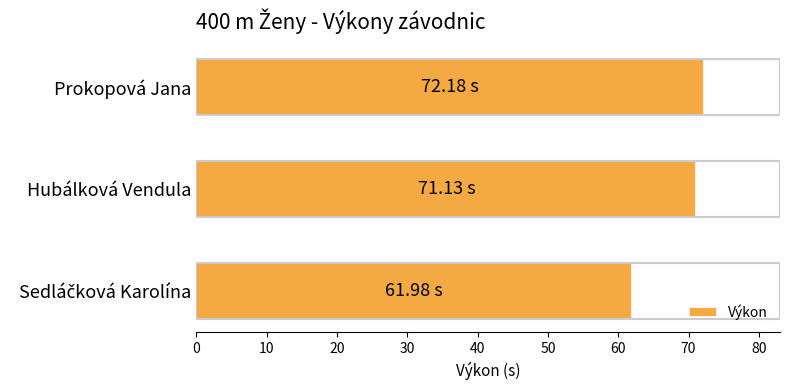

What is the average value?

68.4